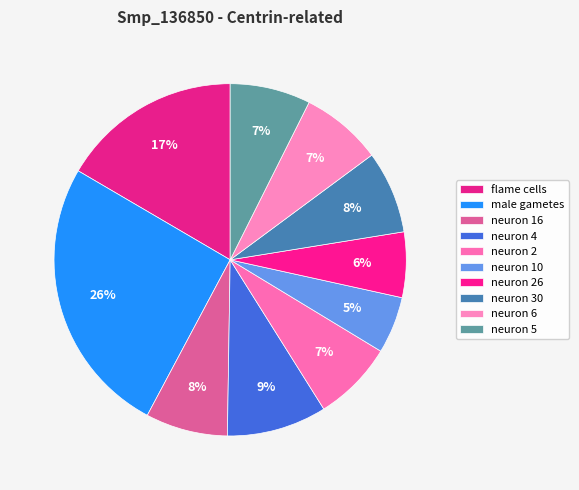

Combined, do neuron 2 and neuron 30 account for over 50%?

No